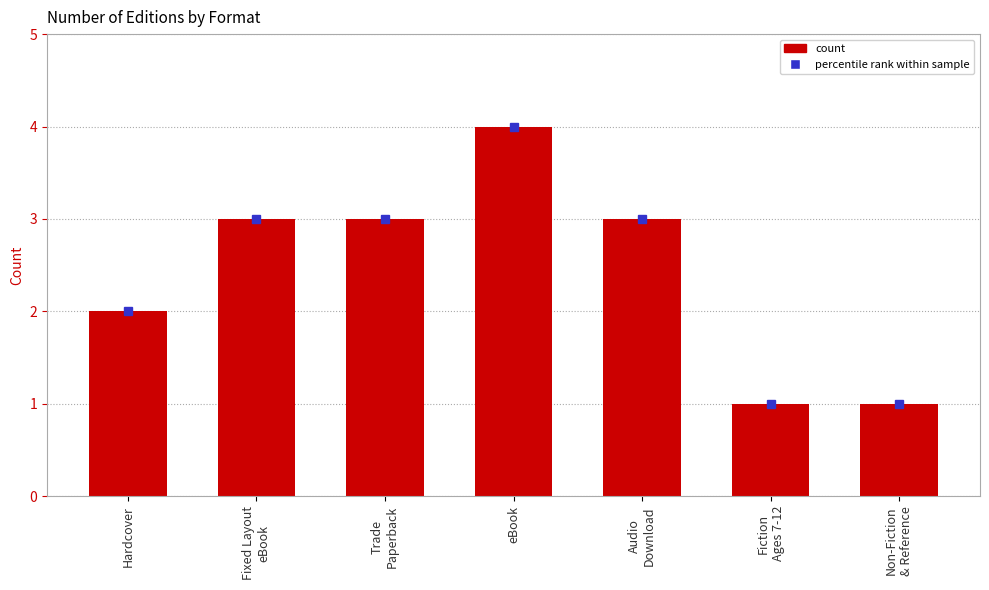

The value at Audio
Download is 3. True or false?

True